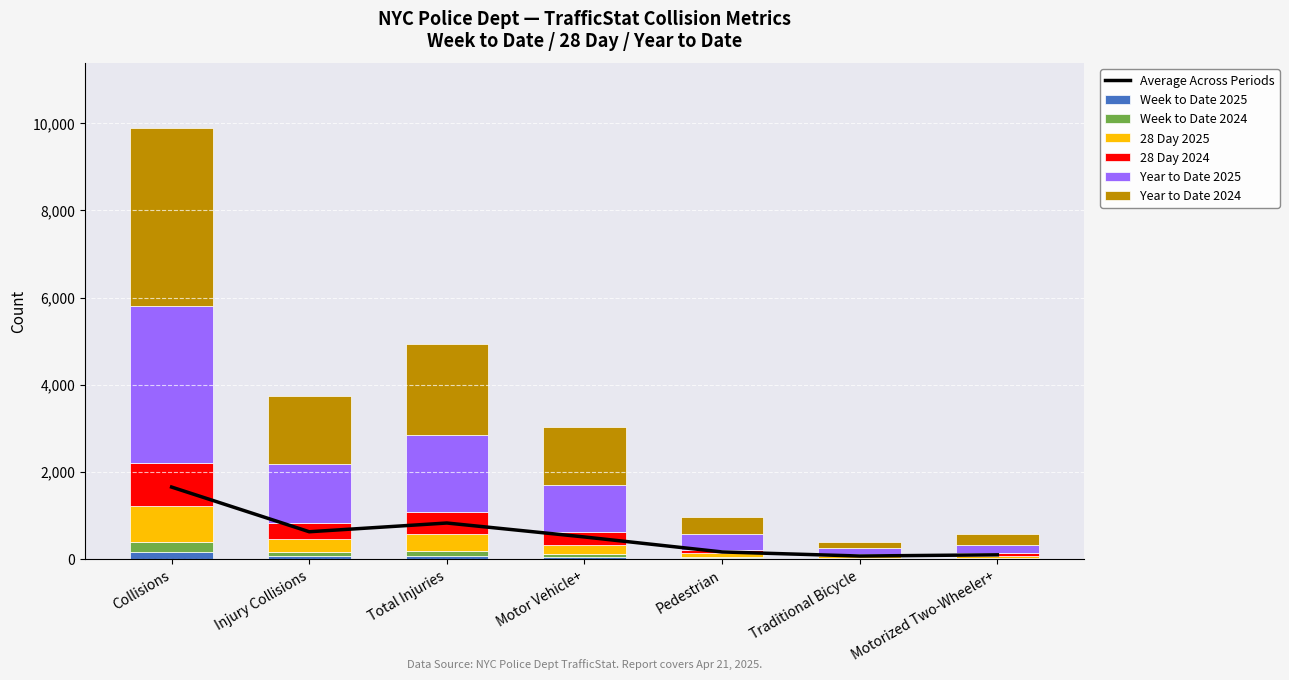

What is the highest value of the Year to Date 2024 series?

4089